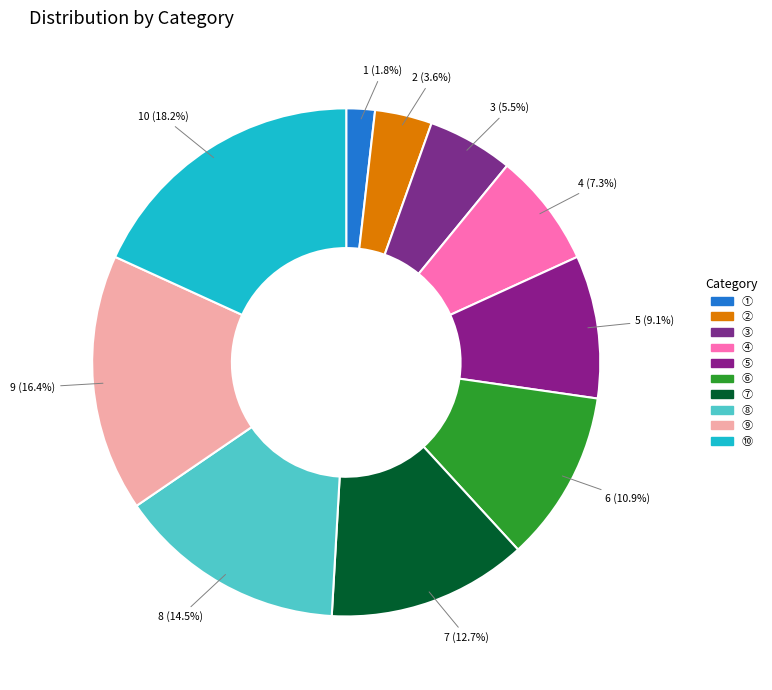

Does ⑥ represent more than half of the total?

No